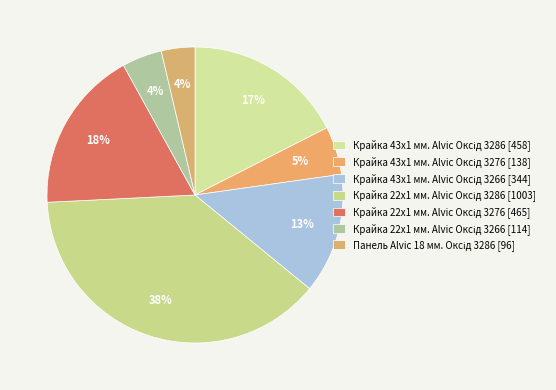

To the nearest percent, what percentage of the pie is Крайка 22x1 мм. Alvic Оксід 3266?

4%